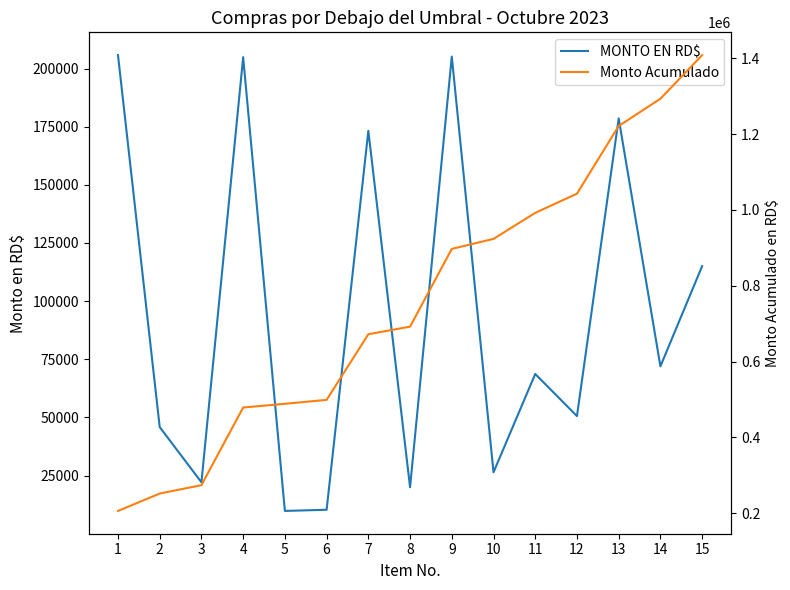

Which category has the lowest value across all series?

5